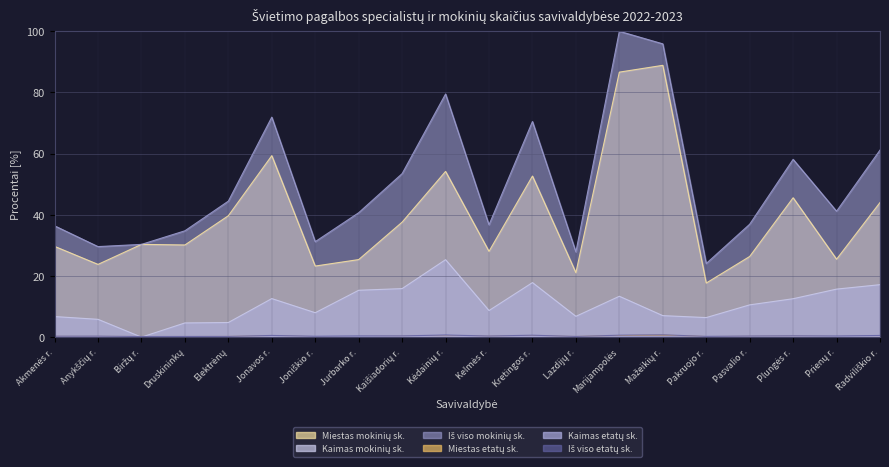

At which category is the sum across all series the highest?

Marijampolės